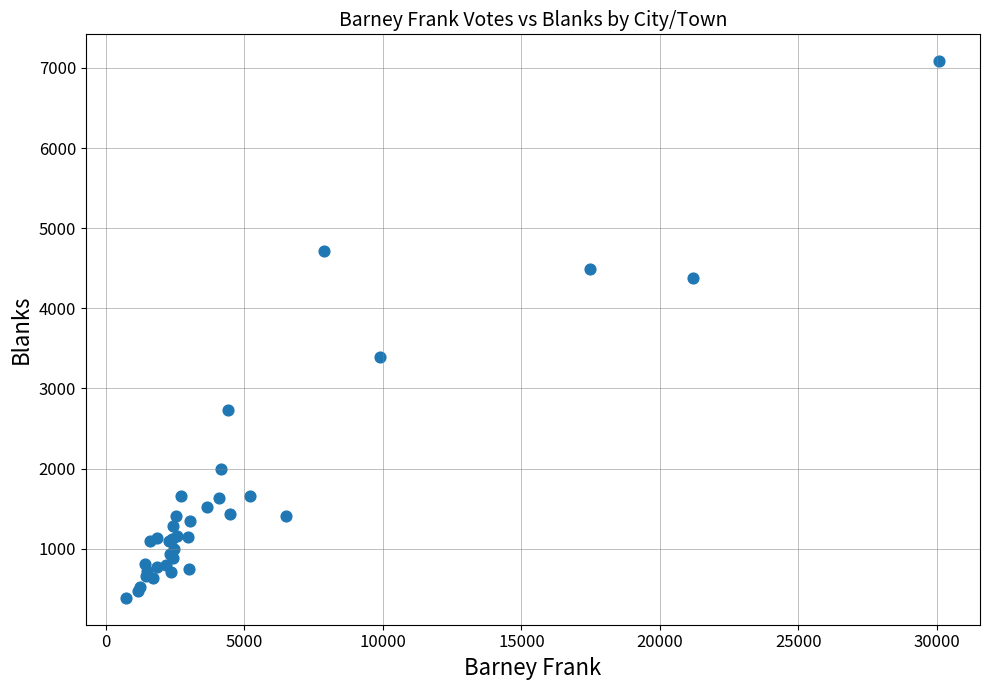

What Y value in the scatter plot is closest to 3735?

3387